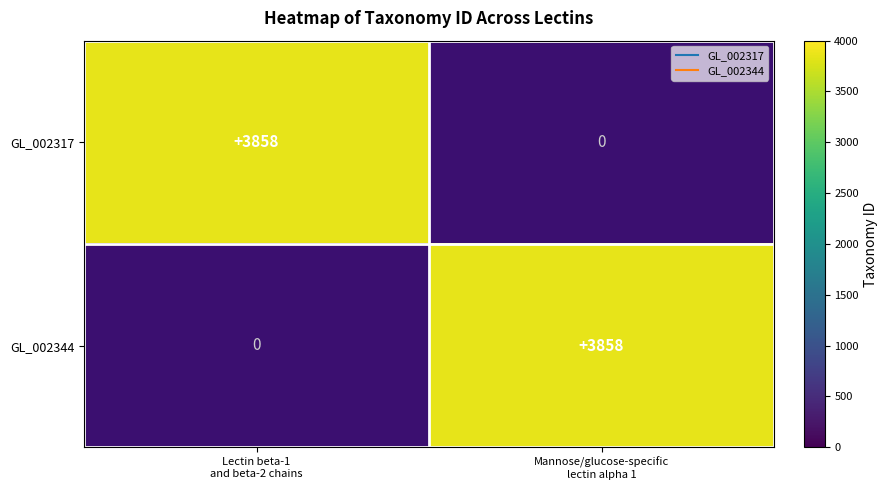

How many values in GL_002317 are above zero?

1